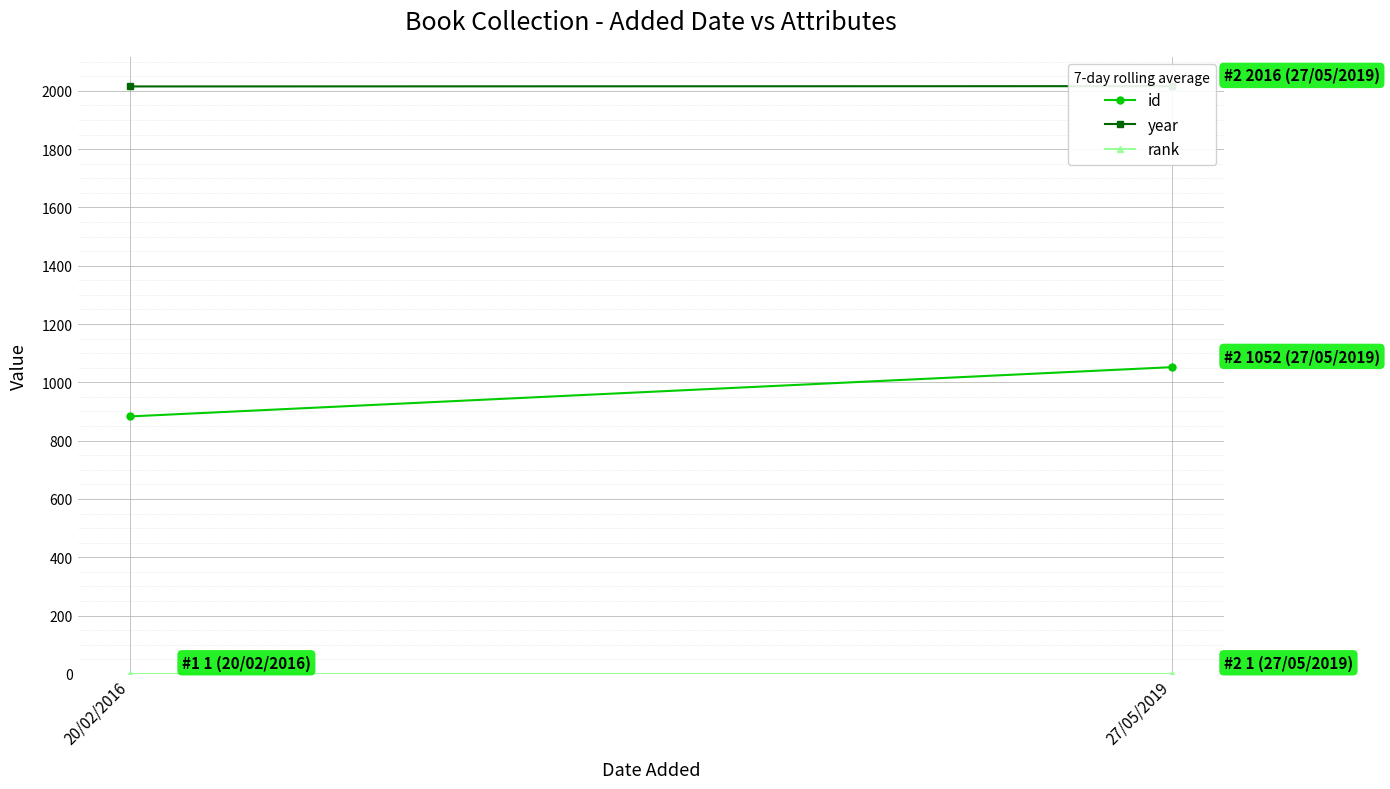

At which label does id reach its minimum?

20/02/2016